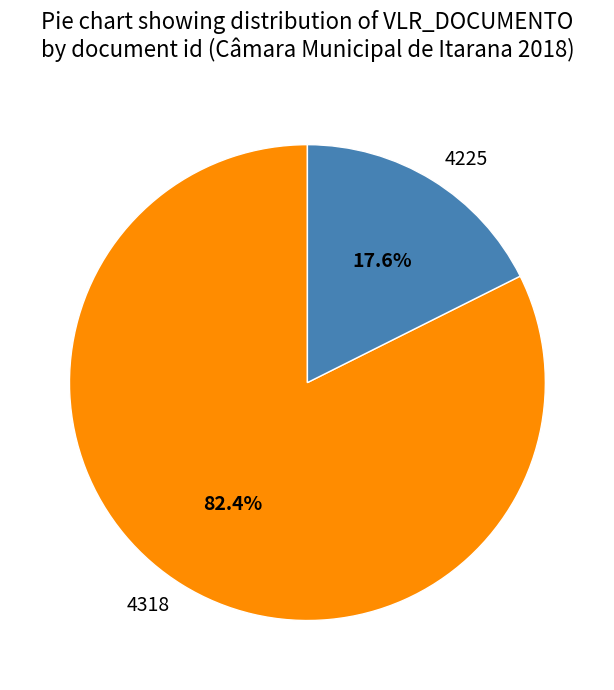

To the nearest percent, what is the combined percentage of 4318 and 4225?

100%